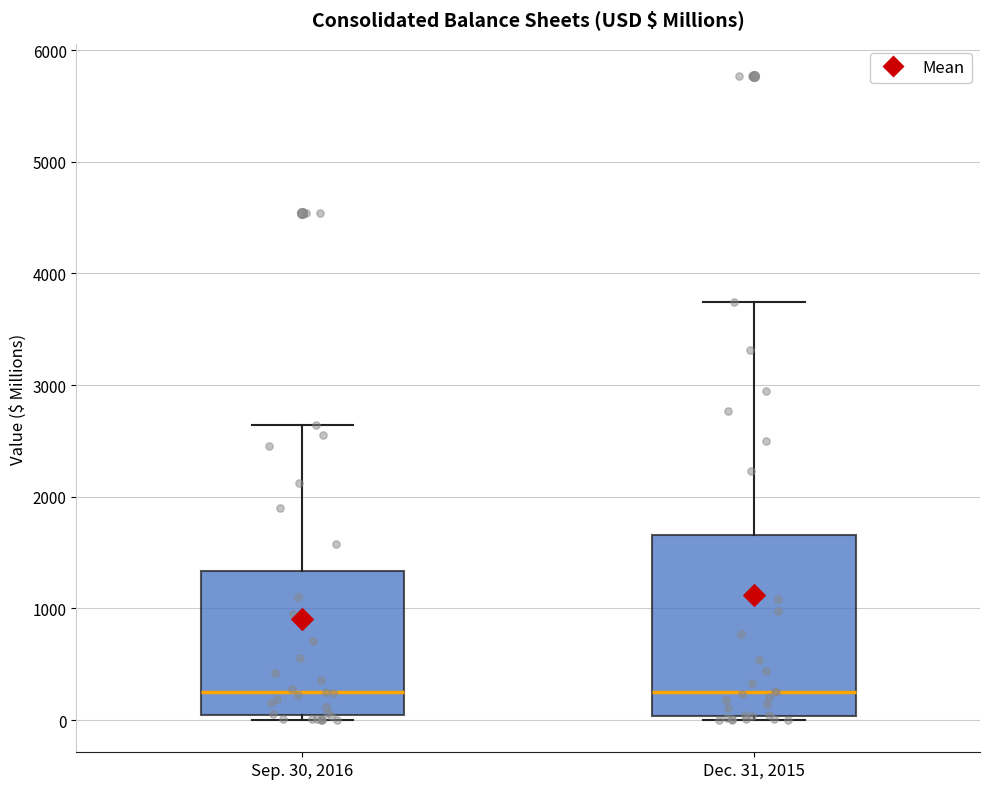

Where is the upper edge of the box for Dec. 31, 2015 on the y-axis? The values are not printed on the chart, so give them approximately, as read against the axis.

1700